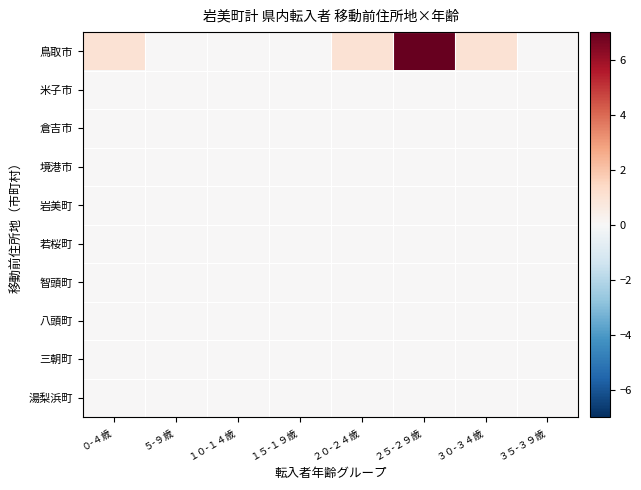

Which has a higher value, １０-１４歳 or １５-１９歳?

１０-１４歳